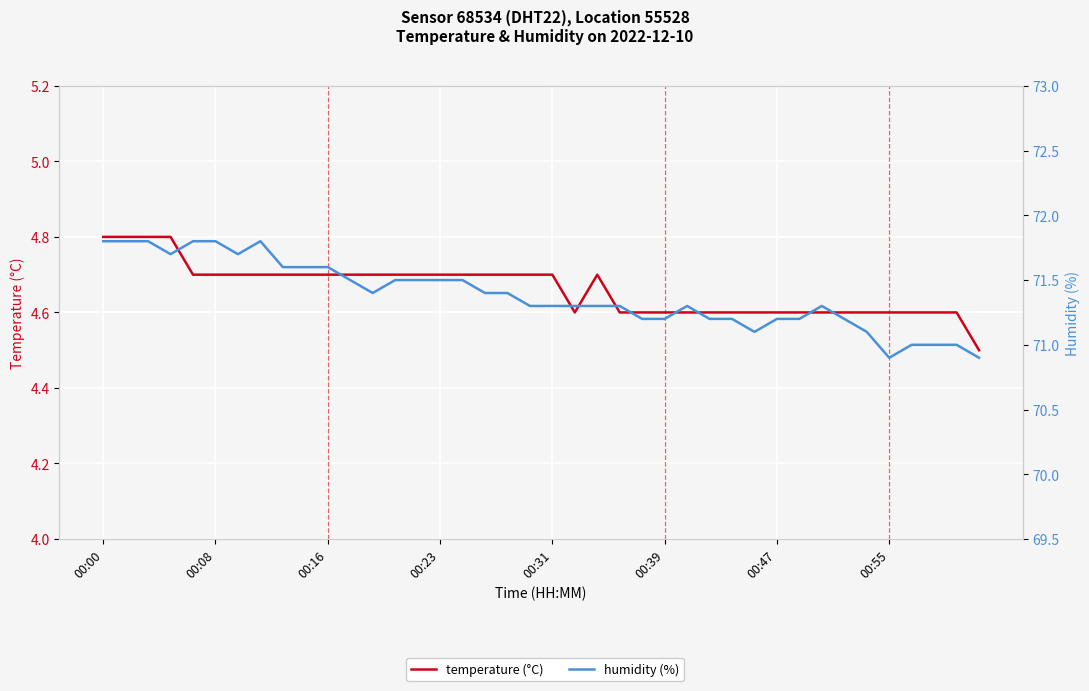

What is the sum of the humidity (%) values at 34 and 20?

142.4